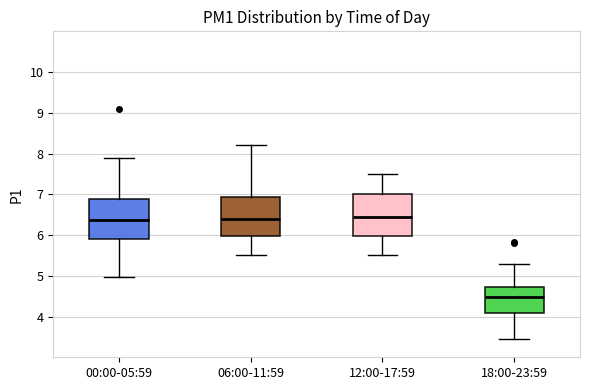

Which box's median line is the lowest?

18:00-23:59